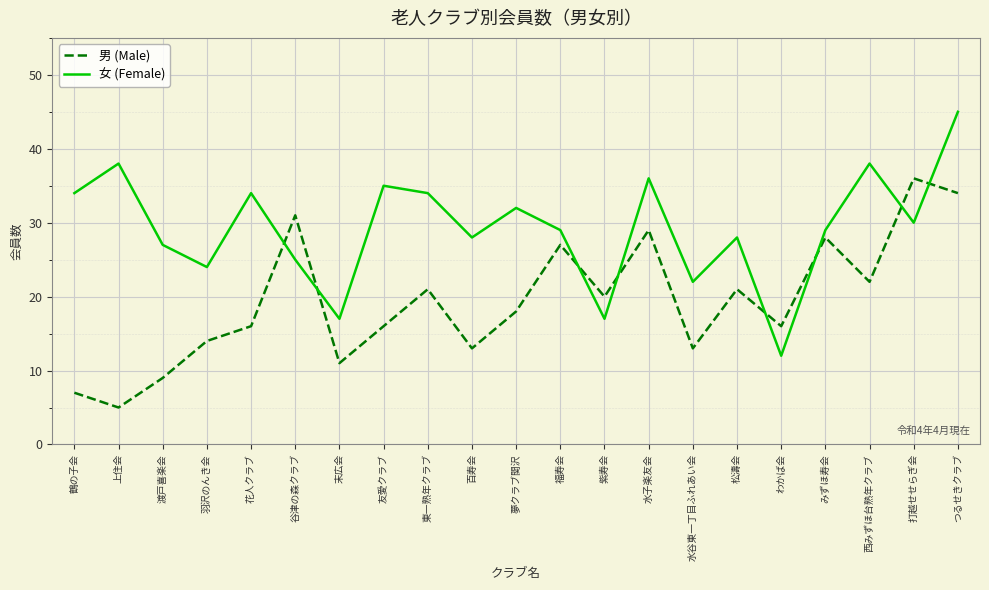

Which category has the lowest value across all series?

上住会